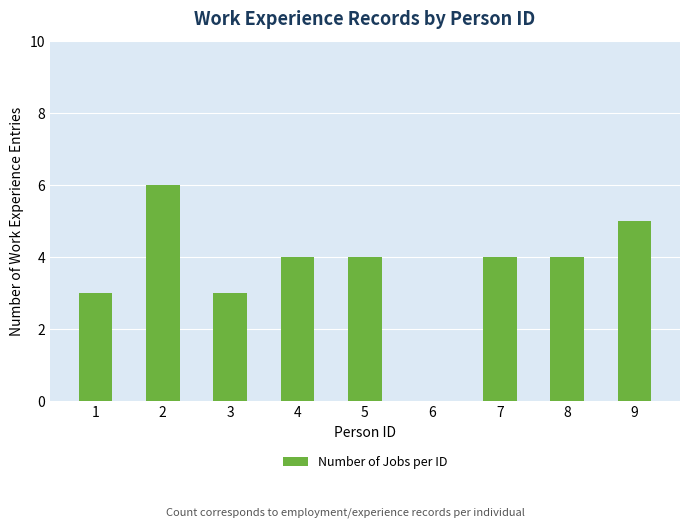

At which category does the chart reach its peak across all series?

2